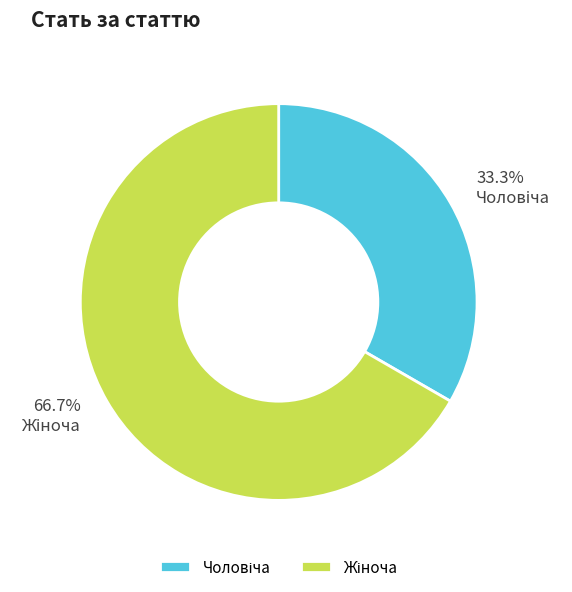

Does any single category account for the majority?

Yes